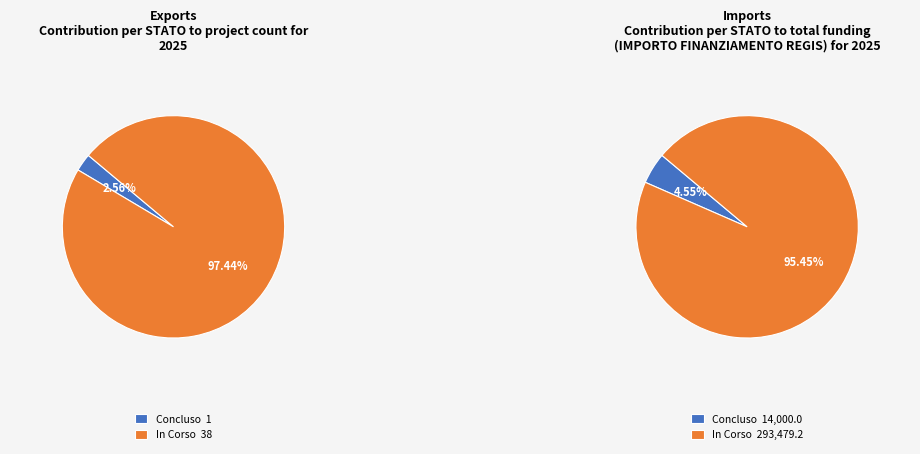

Between 35 and 33, which is larger?

35